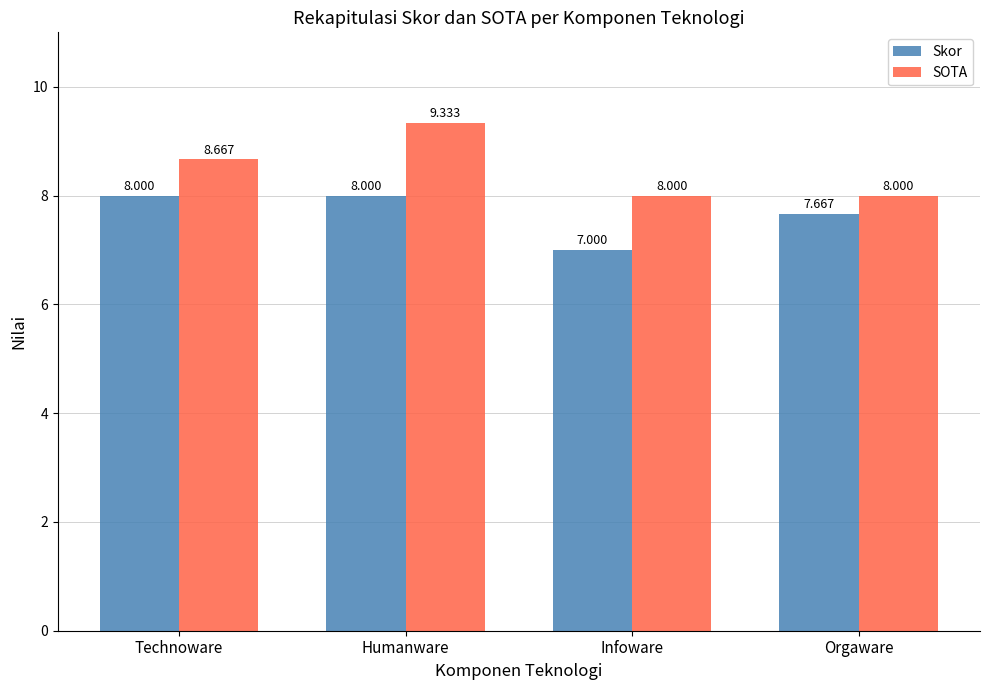

Rank the series at Humanware from lowest to highest value.

Skor, SOTA